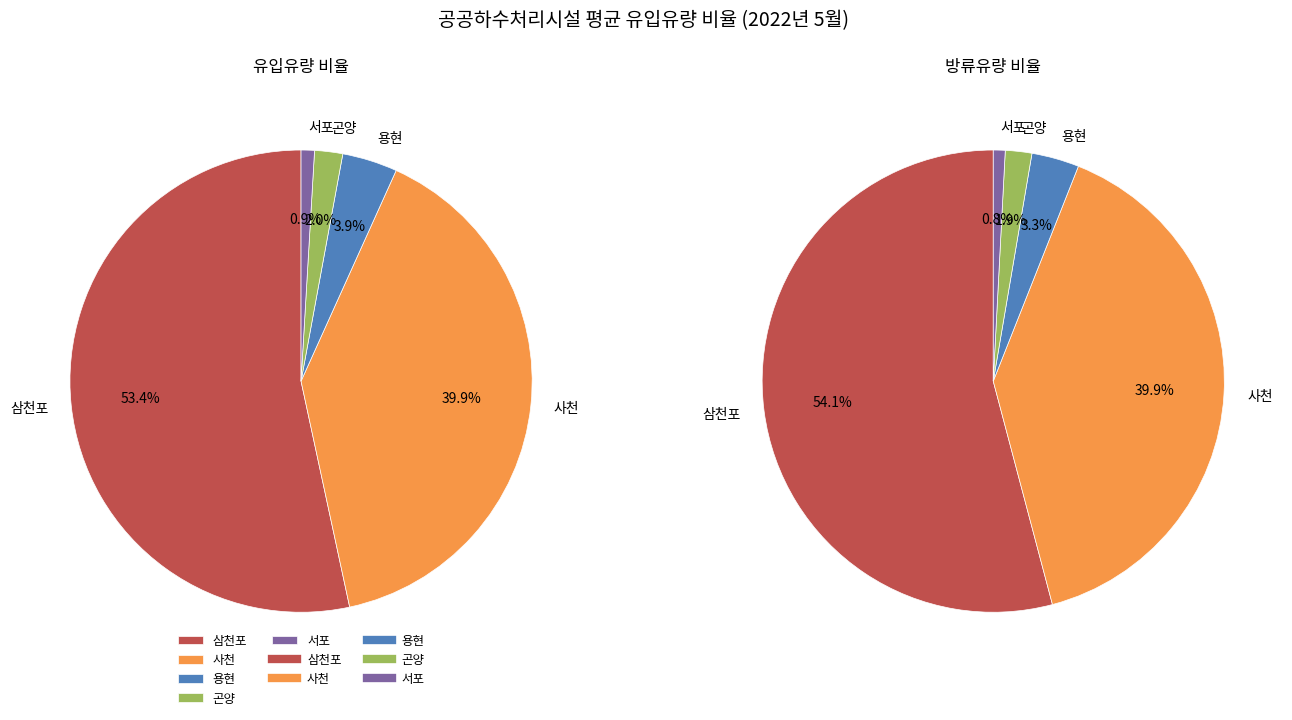

Does 삼천포 represent more than half of the total?

Yes